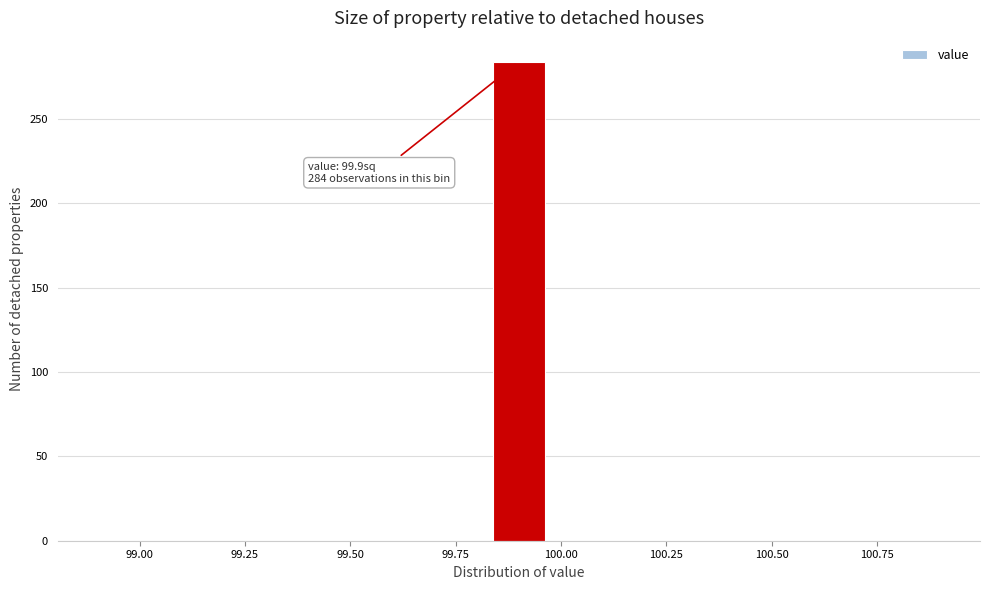

Around what value on the x-axis is the tallest bar? Give the approximate position of its centre, as read against the axis.

99.90